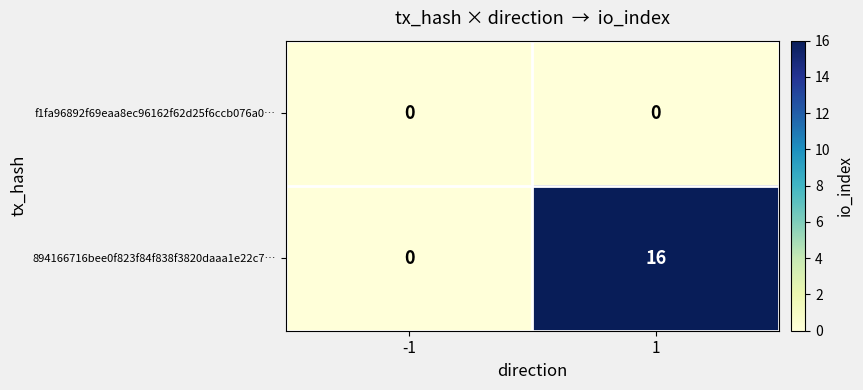

The f1fa96892f69eaa8ec96162f62d25f6ccb076a0… series shows 0 at -1. True or false?

True